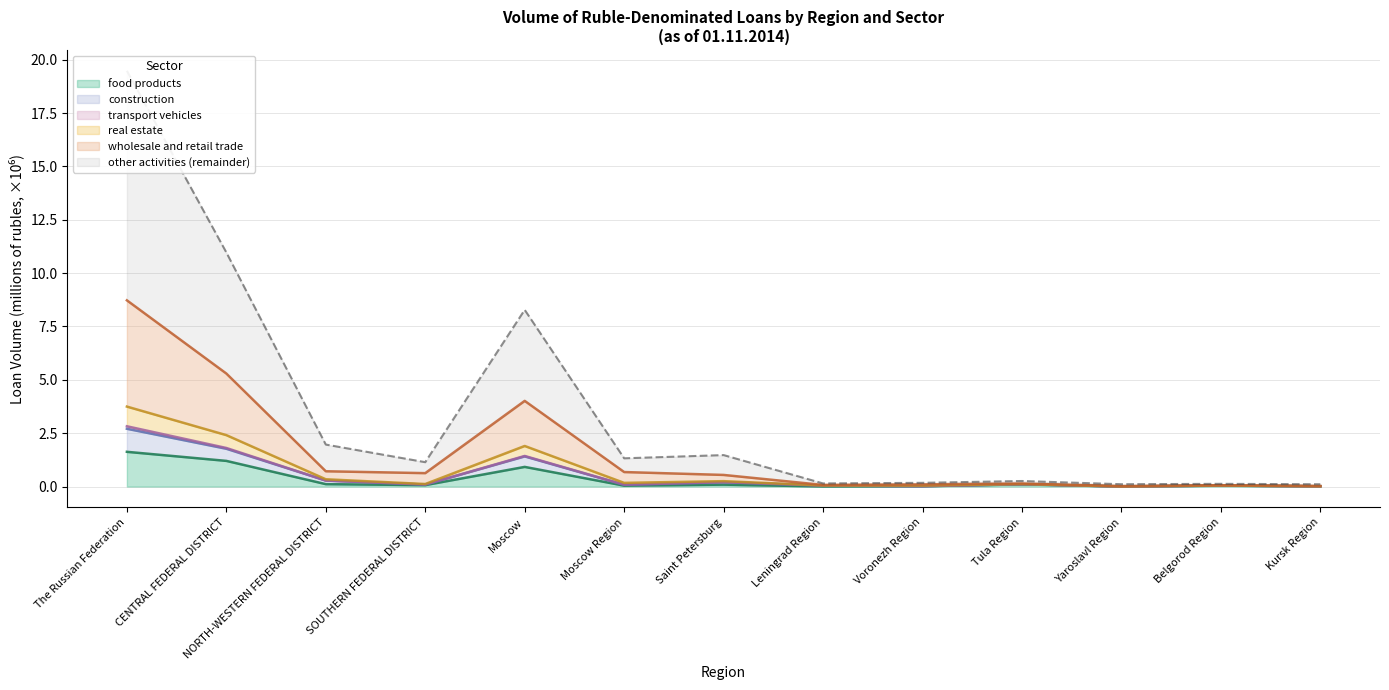

What is the highest value of the food products series?

1.6